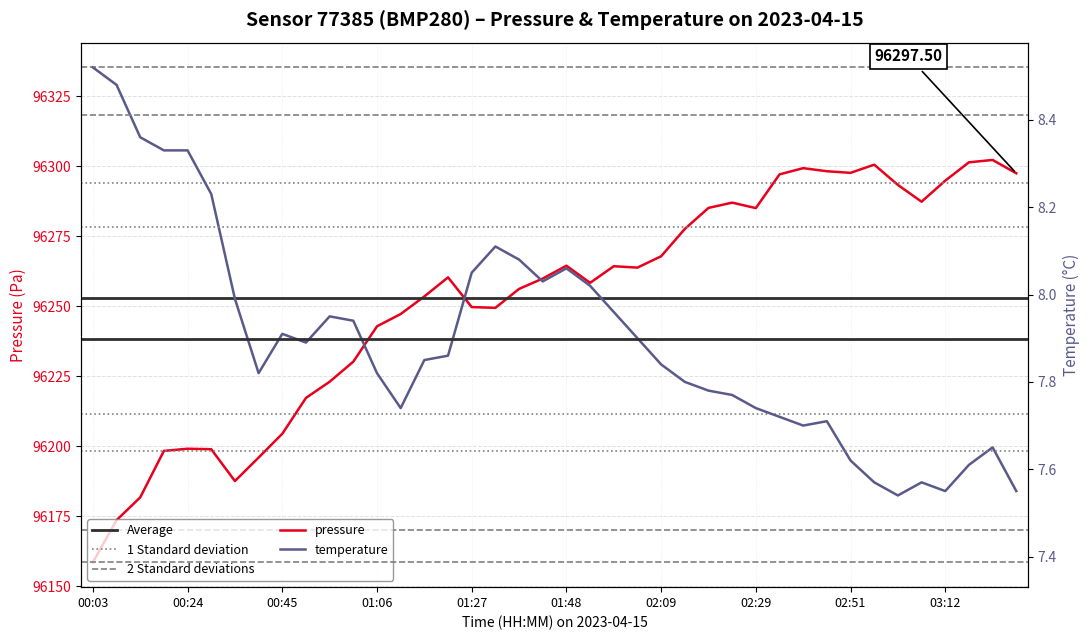

What is the label of the 3rd point from the left?

00:14